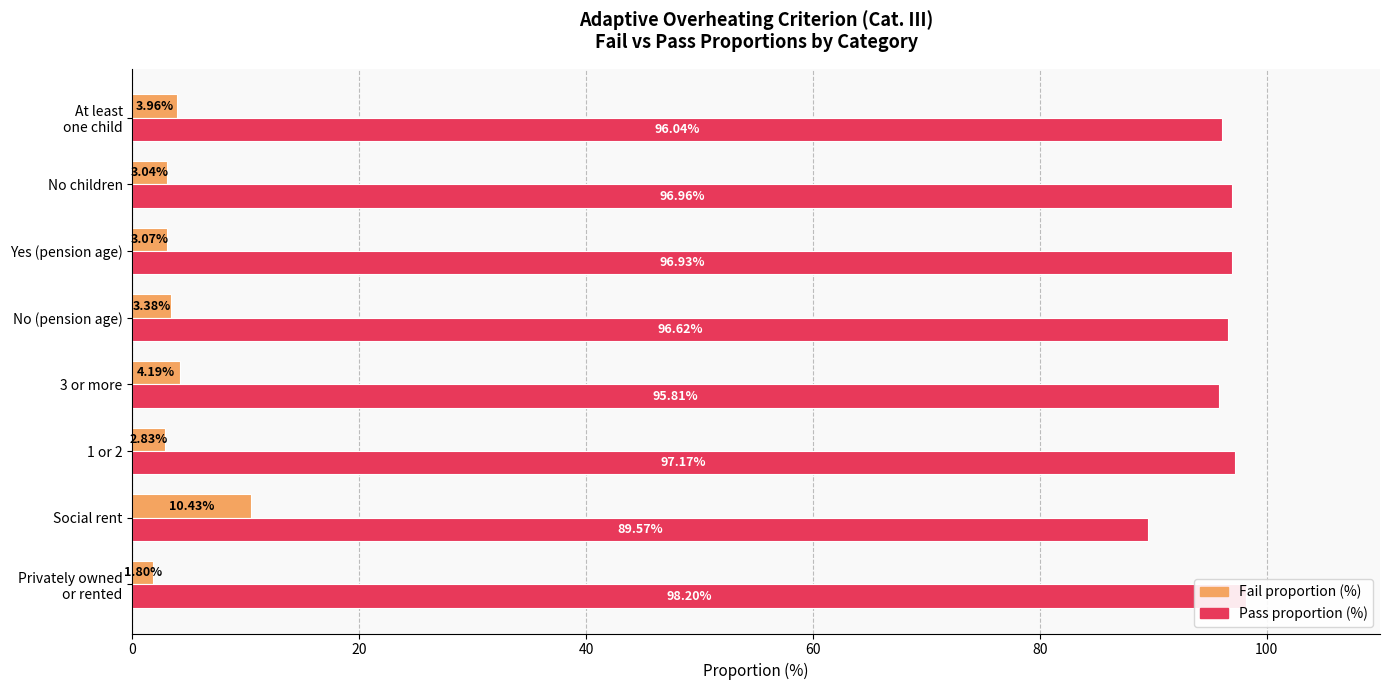

What are all the series names shown in the legend?

Fail proportion (%), Pass proportion (%)